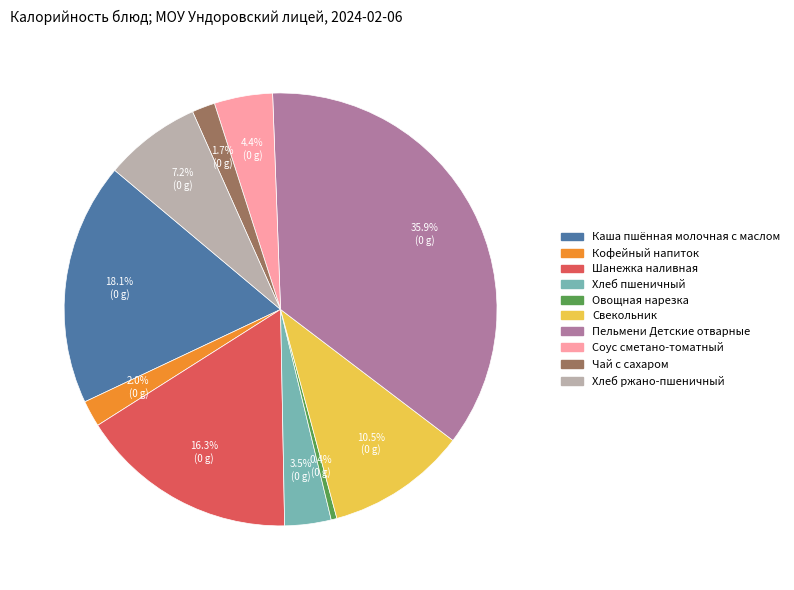

Approximately how many times larger is the value at Пельмени Детские отварные compared to Овощная нарезка?

83.9